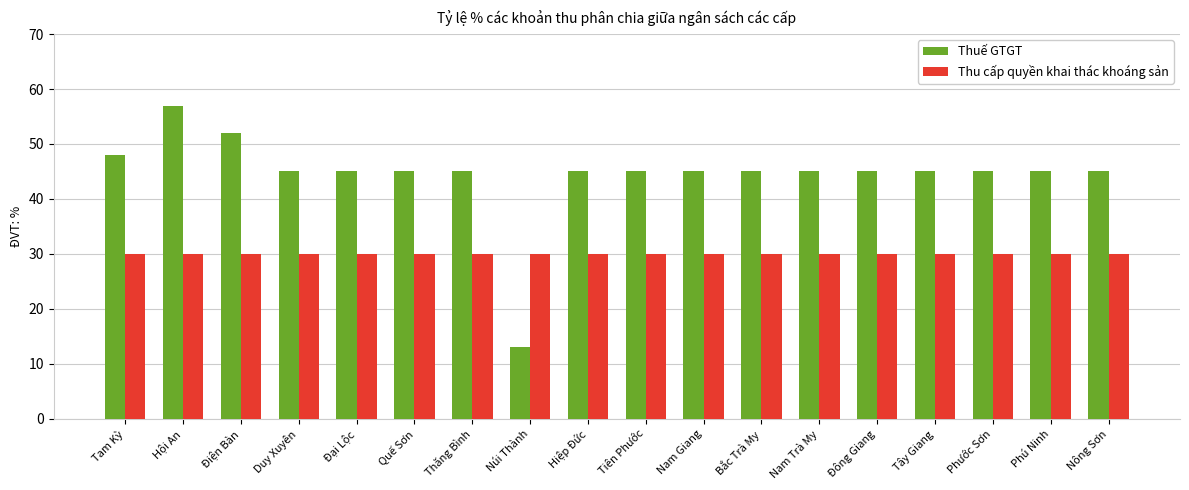

What is the difference between the Thuế GTGT values at Tam Kỳ and Bắc Trà My?

3